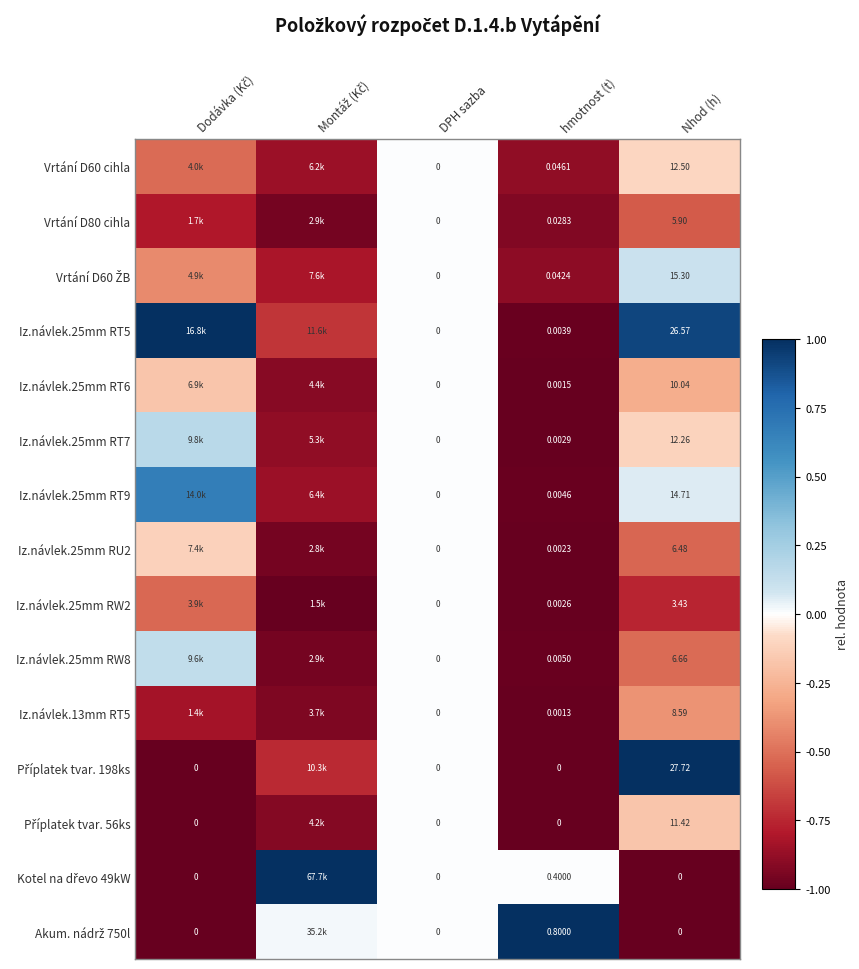

What is the maximum value for Iz.návlek.25mm RT5?

1.0